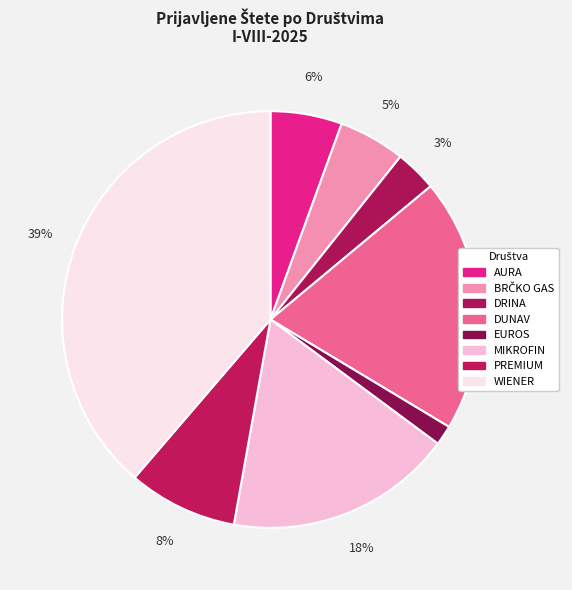

To the nearest percent, what is the average slice percentage?

12%